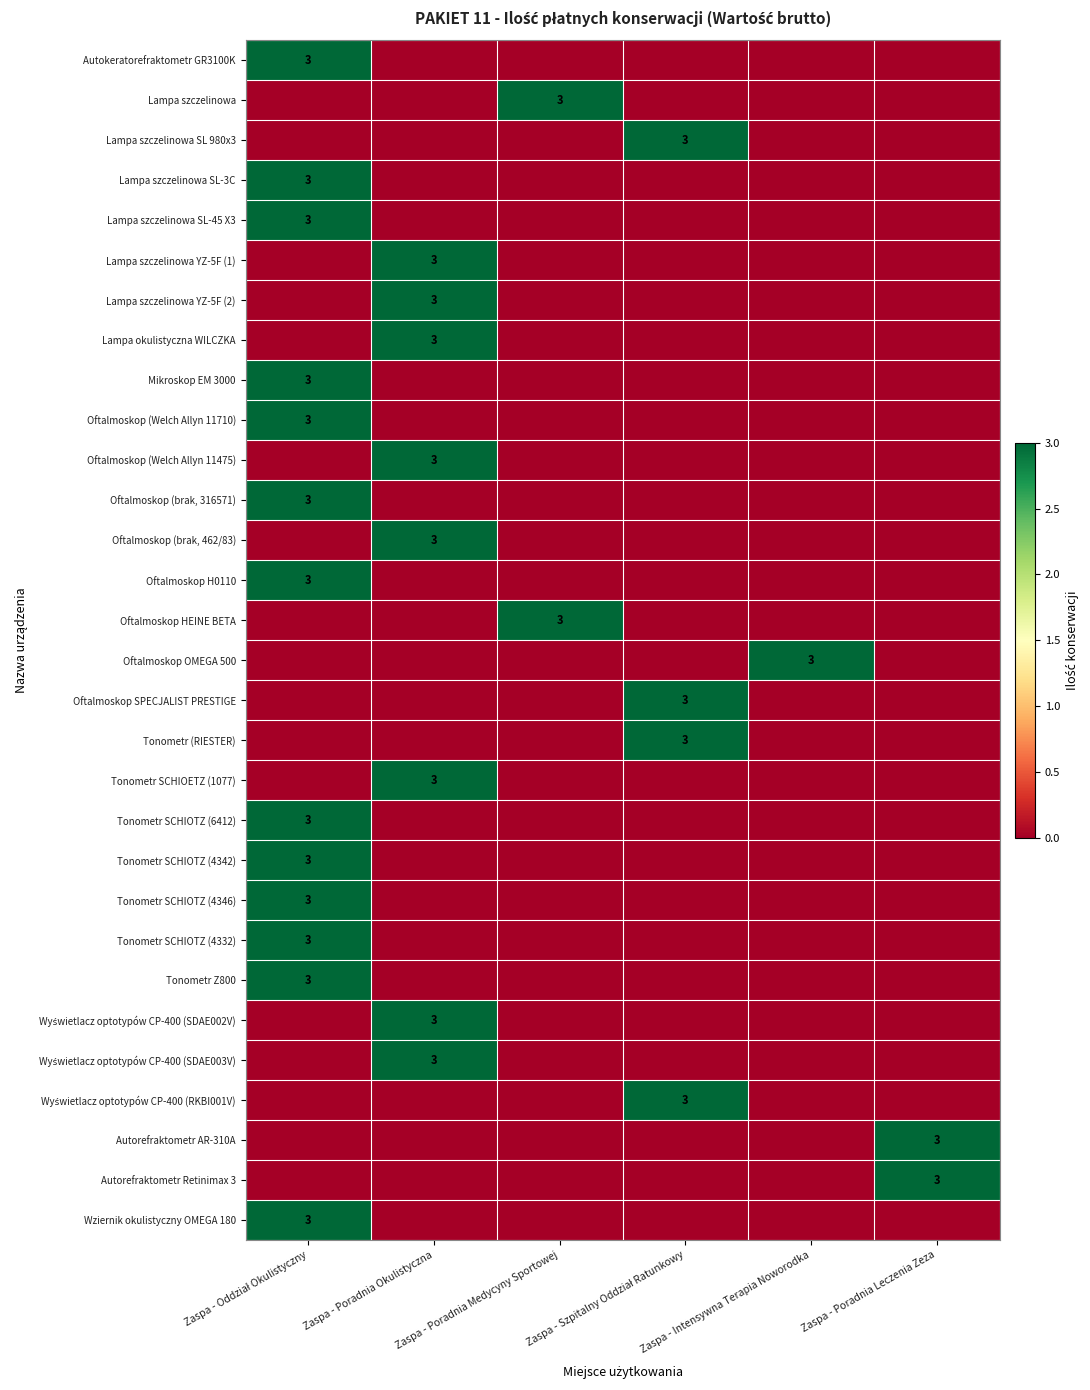

At which category does the chart reach its minimum across all series?

Zaspa - Poradnia Okulistyczna